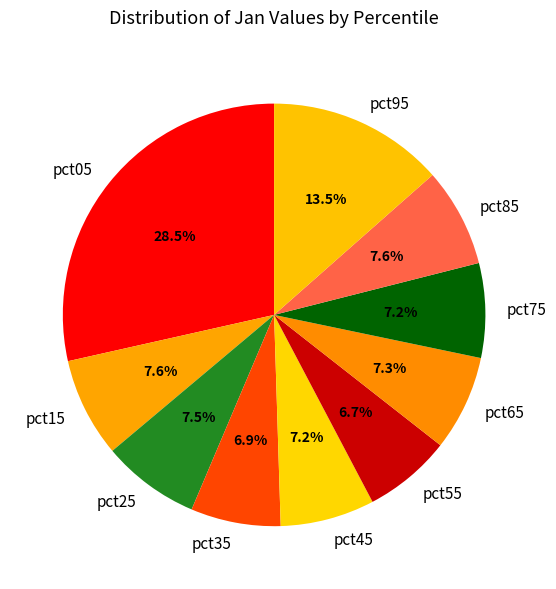

Which has a higher value, pct15 or pct95?

pct95